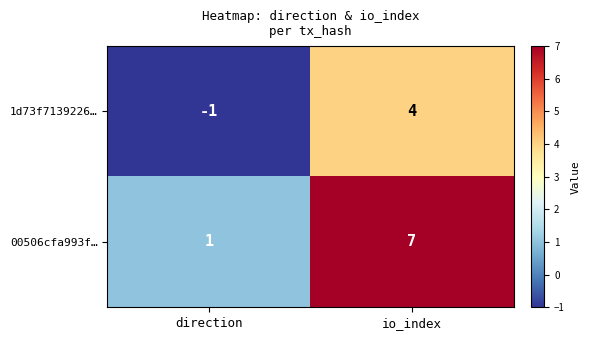

At which category is the sum across all series the highest?

io_index